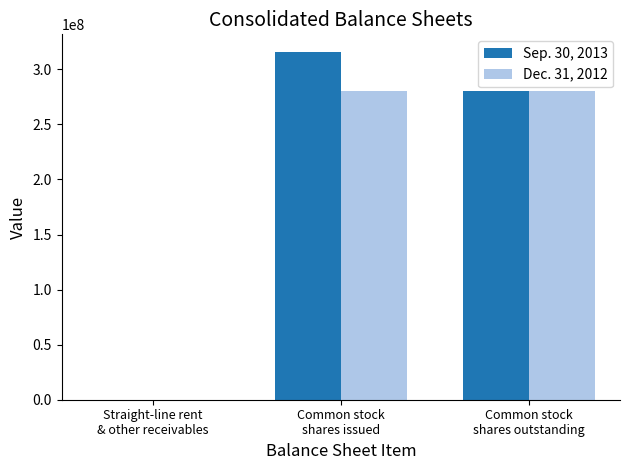

Does the chart contain stacked bars?

No